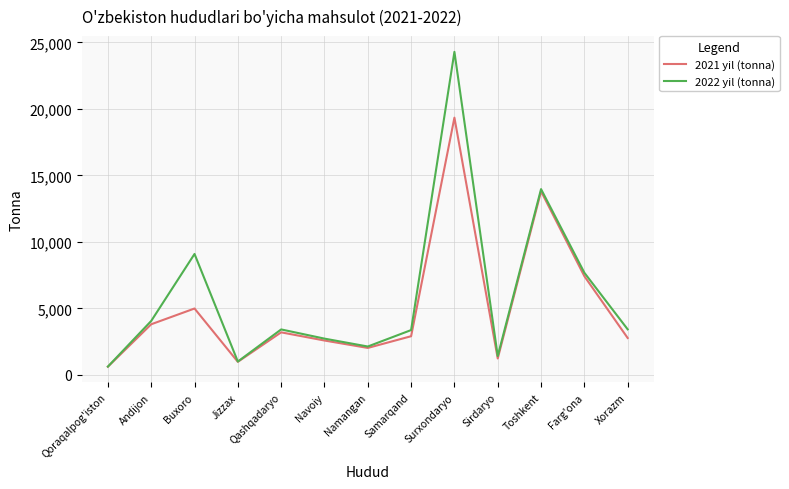

Which label corresponds to the largest value in the chart?

Surxondaryo